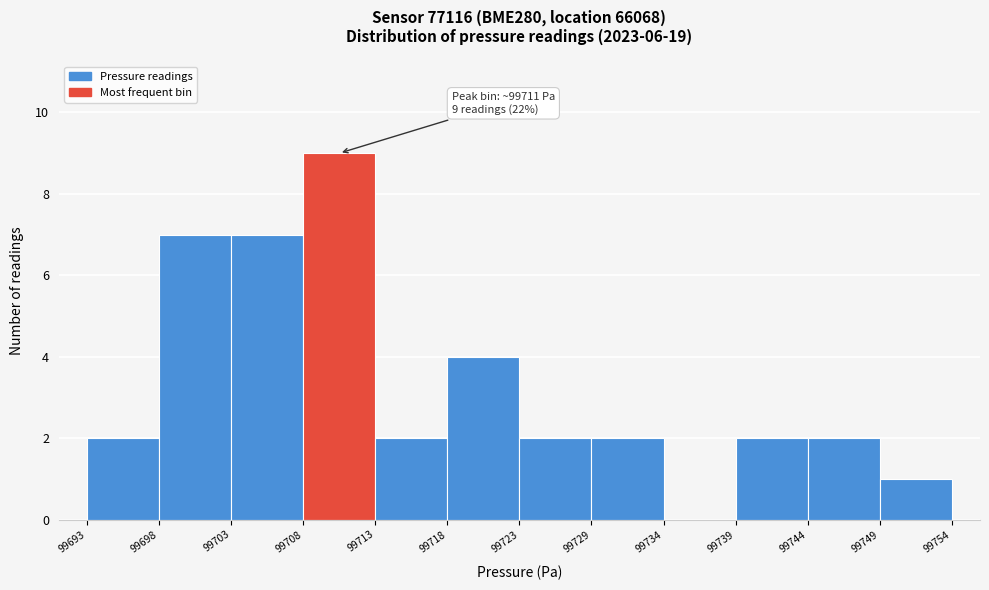

Reading left to right, what are all the values shown in this chart?

99693=2	99698=7	99703=7	99708=9	99713=2	99718=4	99723=2	99729=2	99734=0	99739=2	99744=2	99749=1